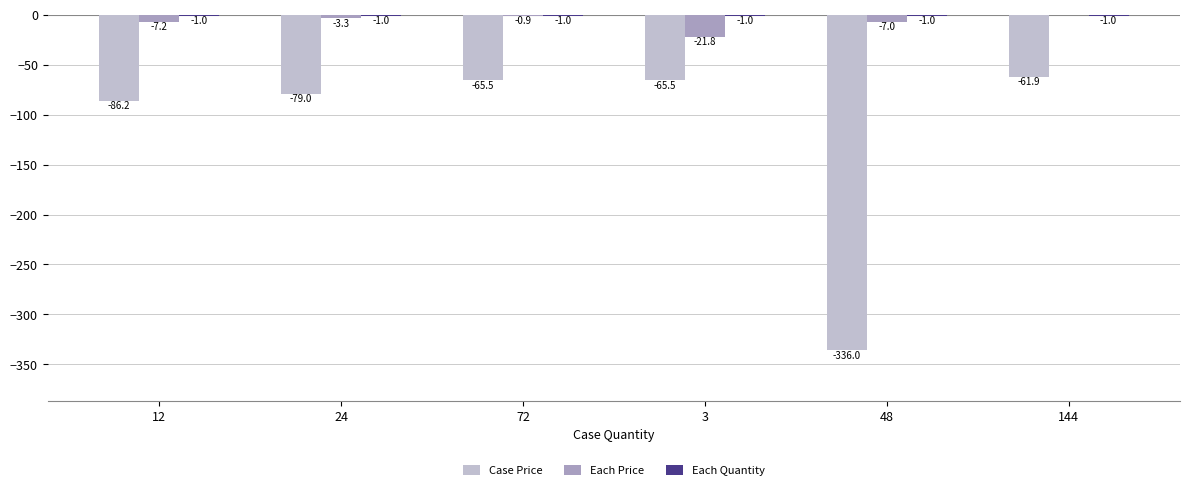

What is the total value across all series at 48?

-344.0